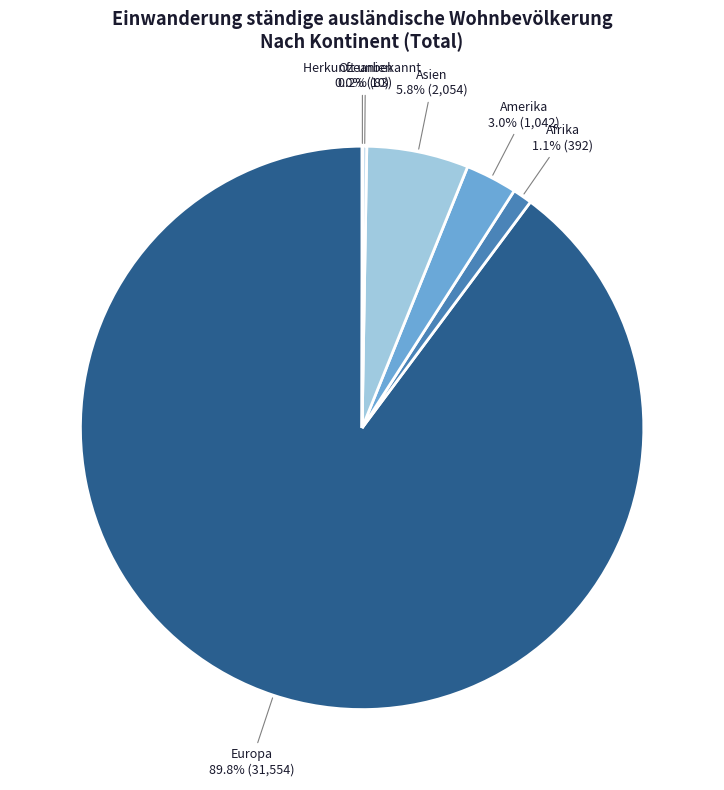

Which category has the biggest portion of the pie?

Europa